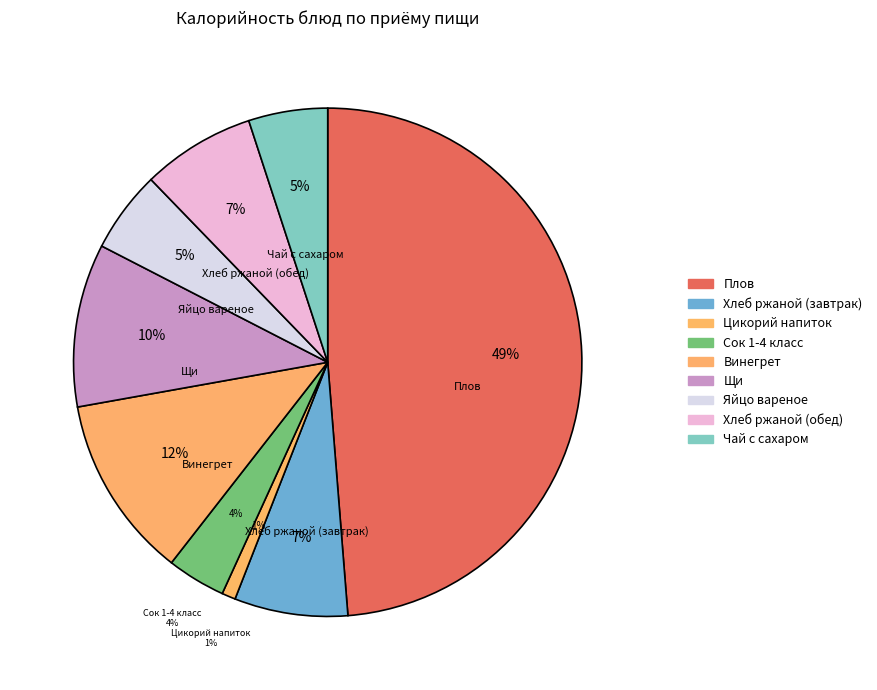

Is there any slice that represents more than half of the pie?

No